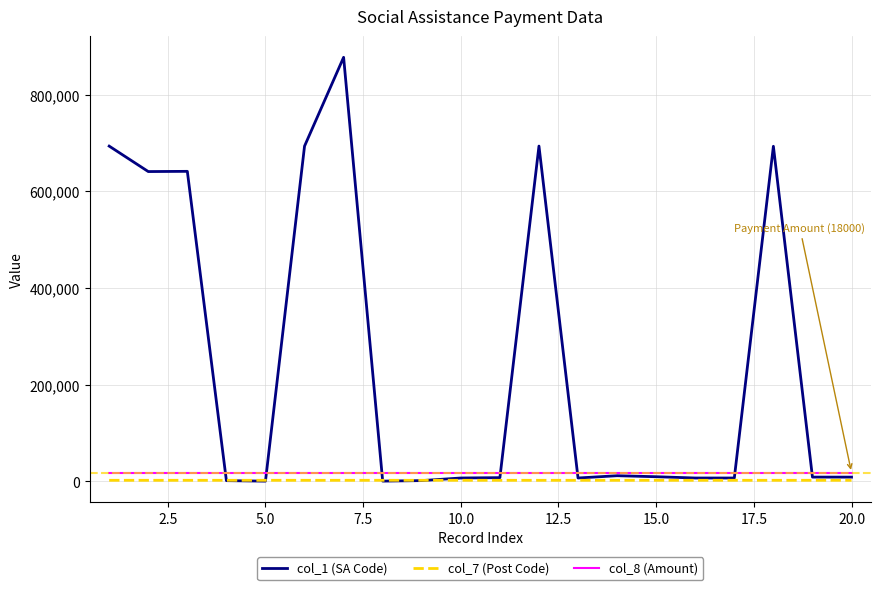

True or false: col_7 (Post Code) and col_8 (Amount) intersect in this chart.

False